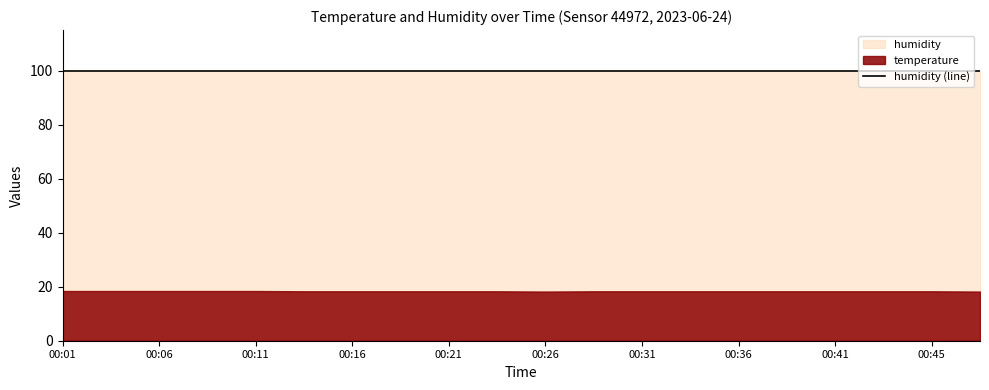

At which category is the sum across all series the highest?

00:01